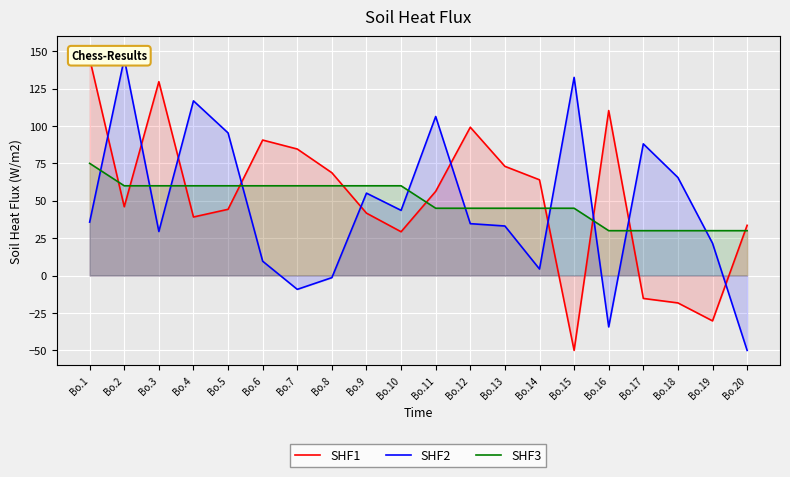

At how many categories does at least one series exceed -11?

20